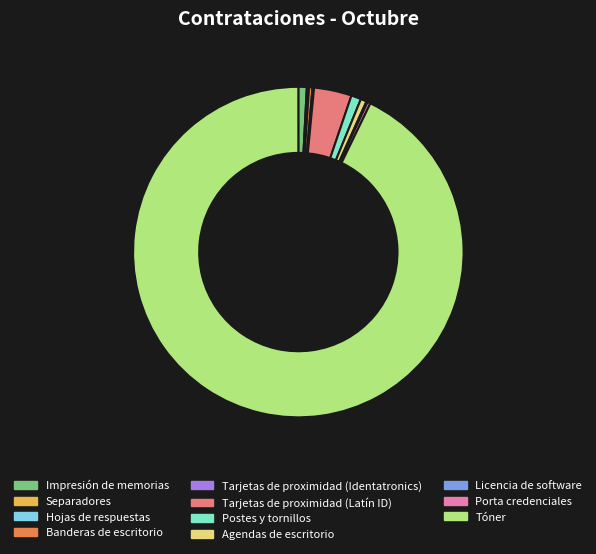

Is there any slice that represents more than half of the pie?

Yes